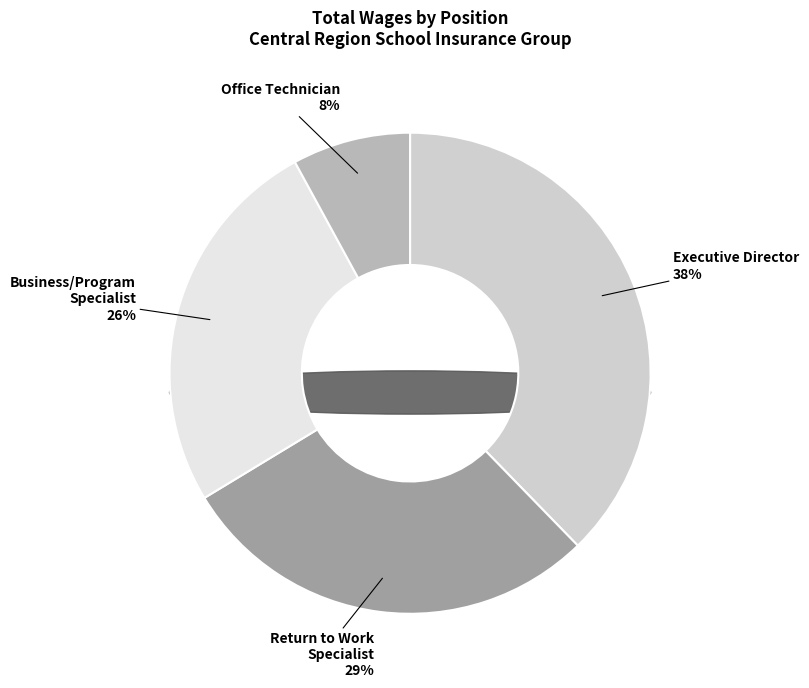

What portion of the pie excludes Executive Director?

62.3%